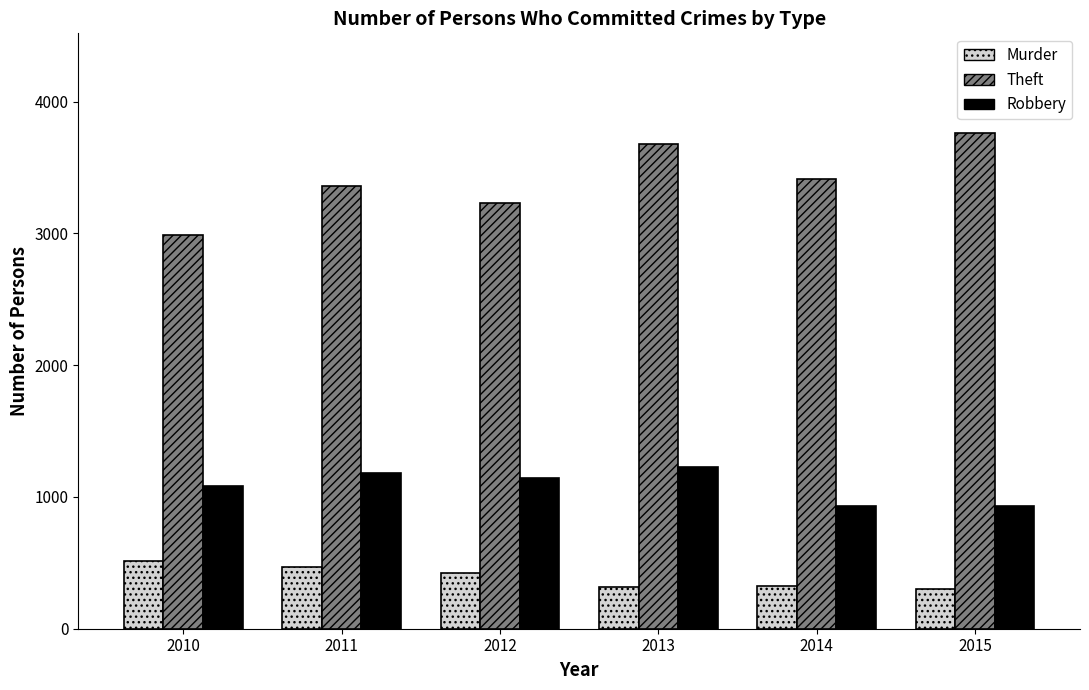

Count the number of categories in the chart.

6